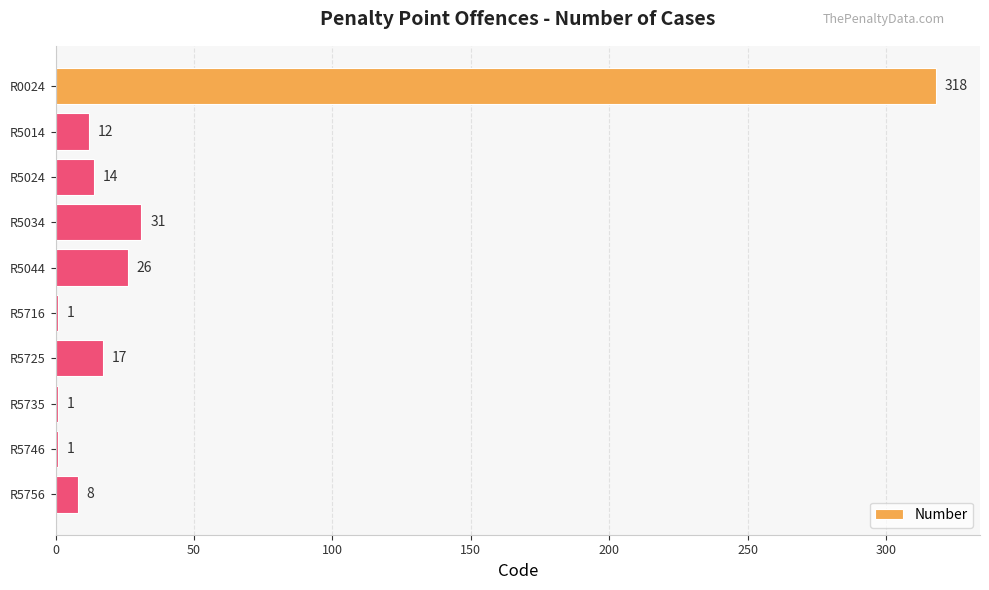

What is the greatest value displayed?

318